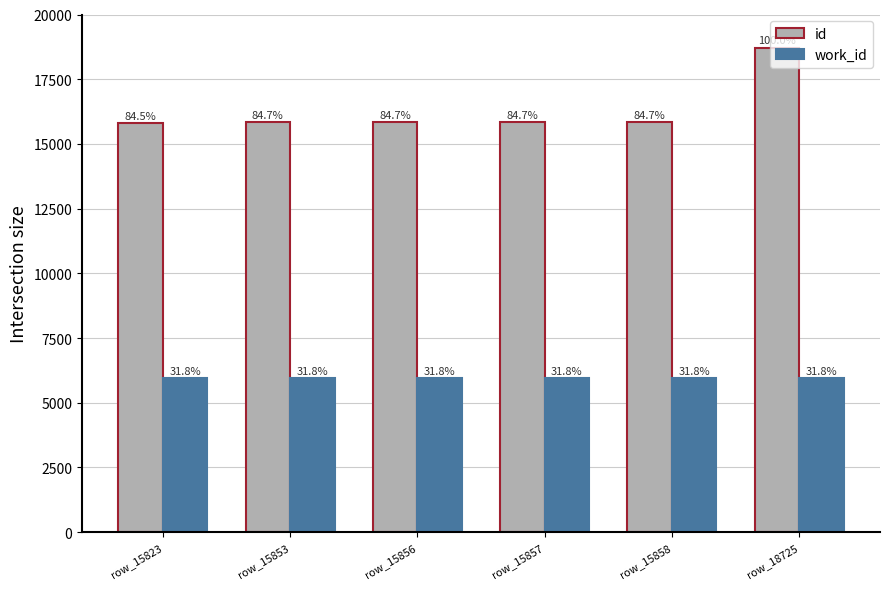

What is the greatest value displayed?

18725